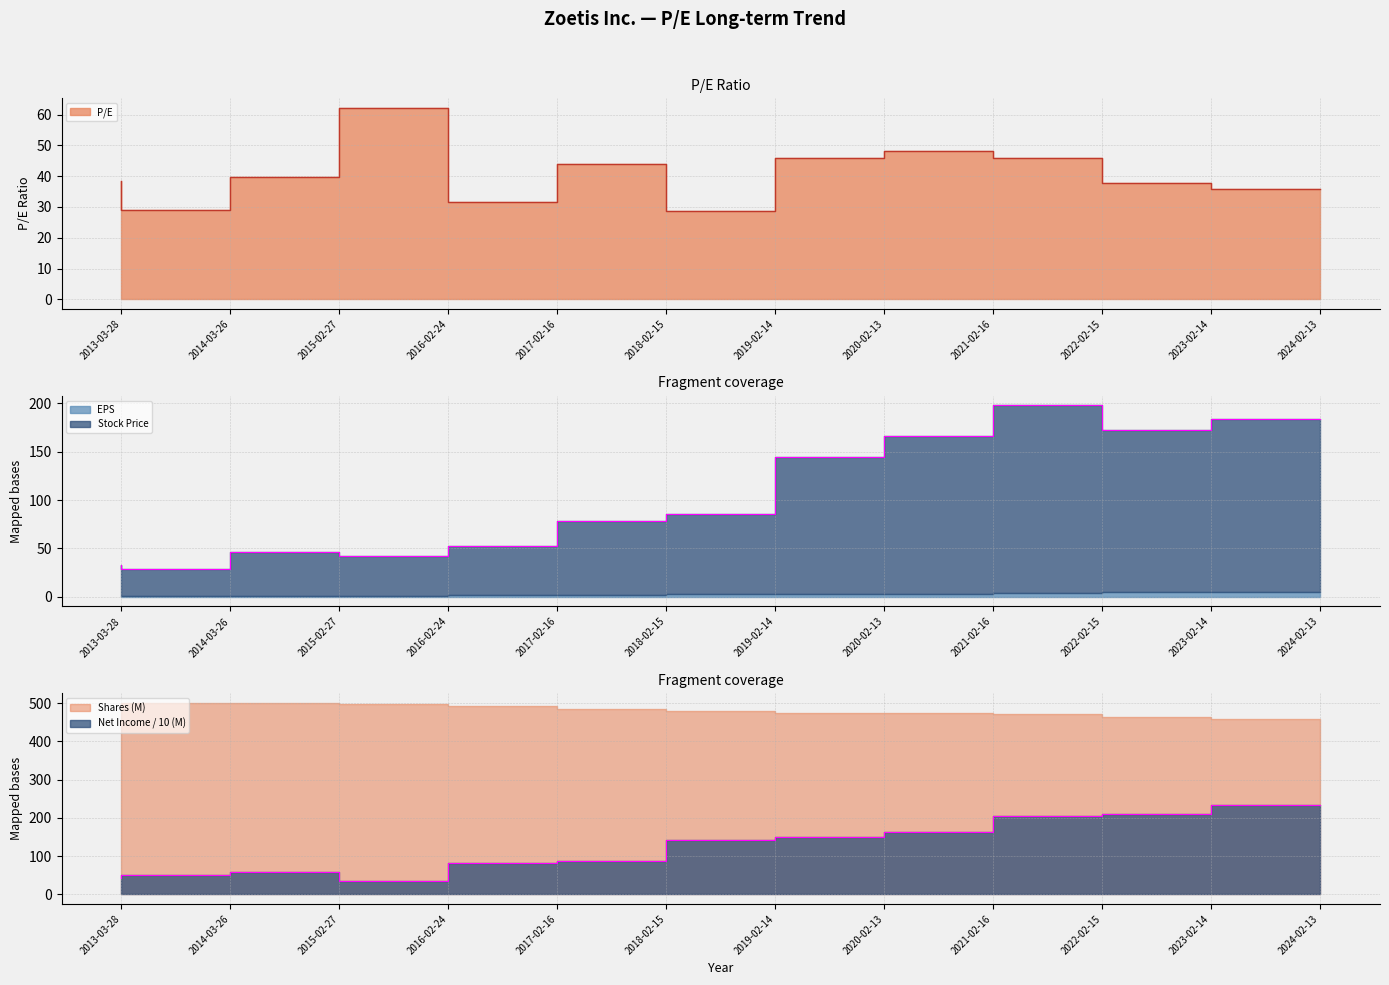

True or false: Stock Price has more than 0 points higher than both neighbors.

True